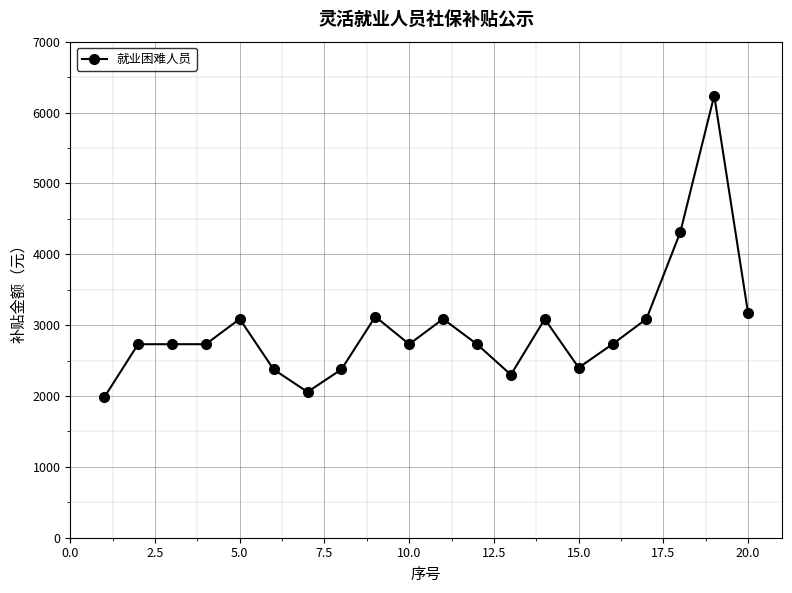

What is the maximum value shown in the chart?

6240.0